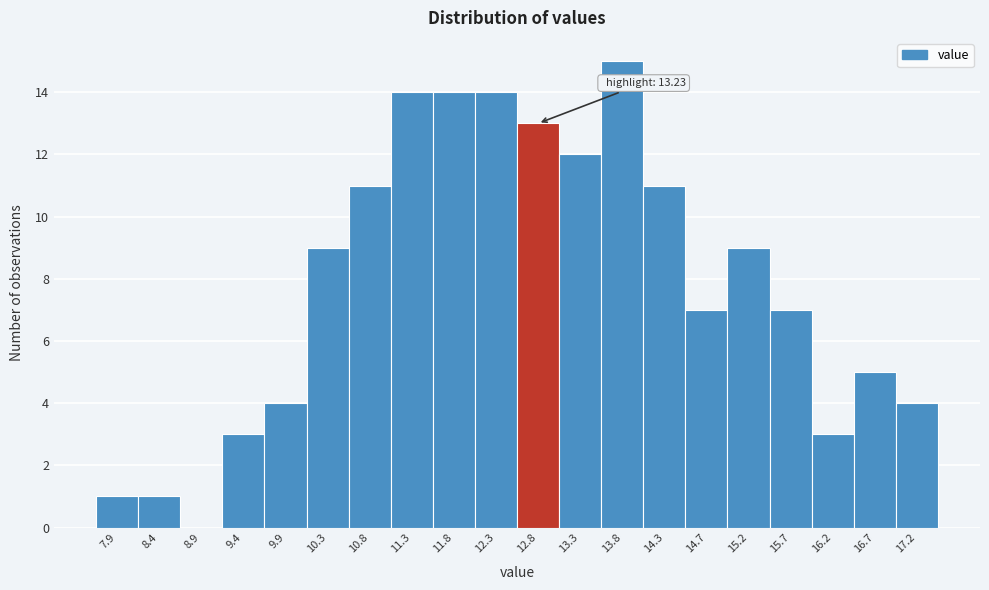

Reading left to right, transcribe all the data shown in this chart.

7.9=1	8.4=1	8.9=0	9.4=3	9.9=4	10.3=9	10.8=11	11.3=14	11.8=14	12.3=14	12.8=13	13.3=12	13.8=15	14.3=11	14.7=7	15.2=9	15.7=7	16.2=3	16.7=5	17.2=4